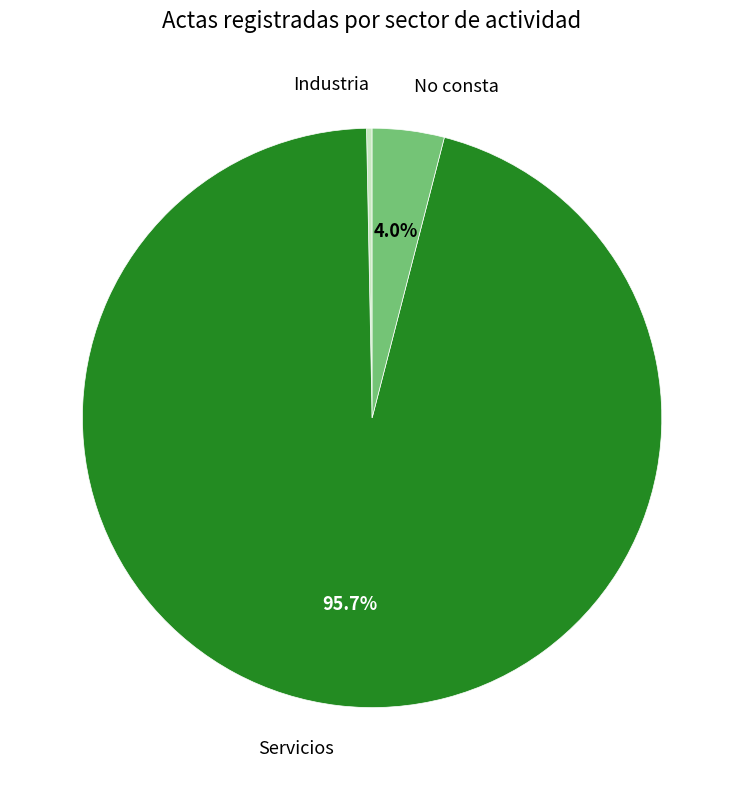

Does any single category account for the majority?

Yes